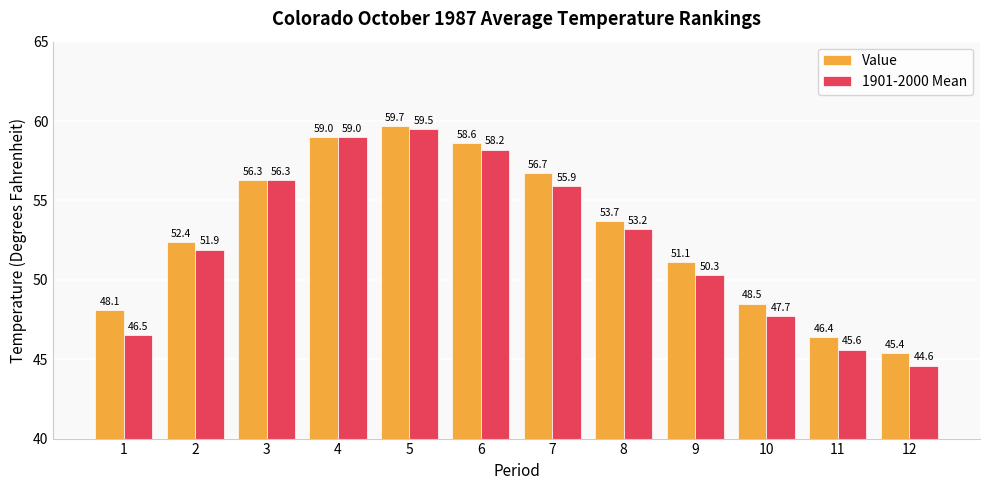

True or false: 1901-2000 Mean has a value of 50.3 at 9.

True